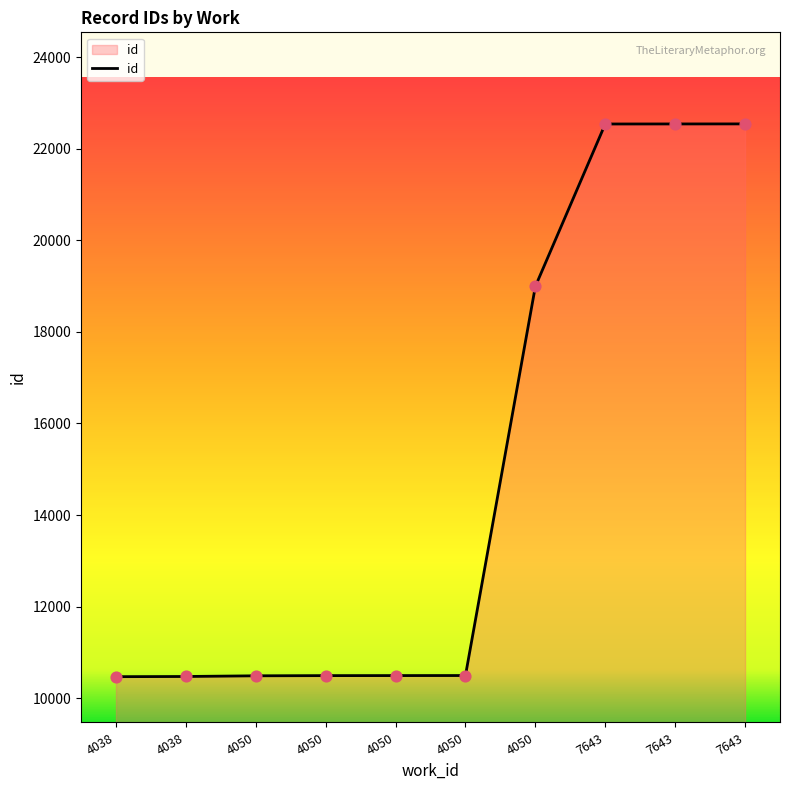

Between 4038 and 7643, which is larger?

7643